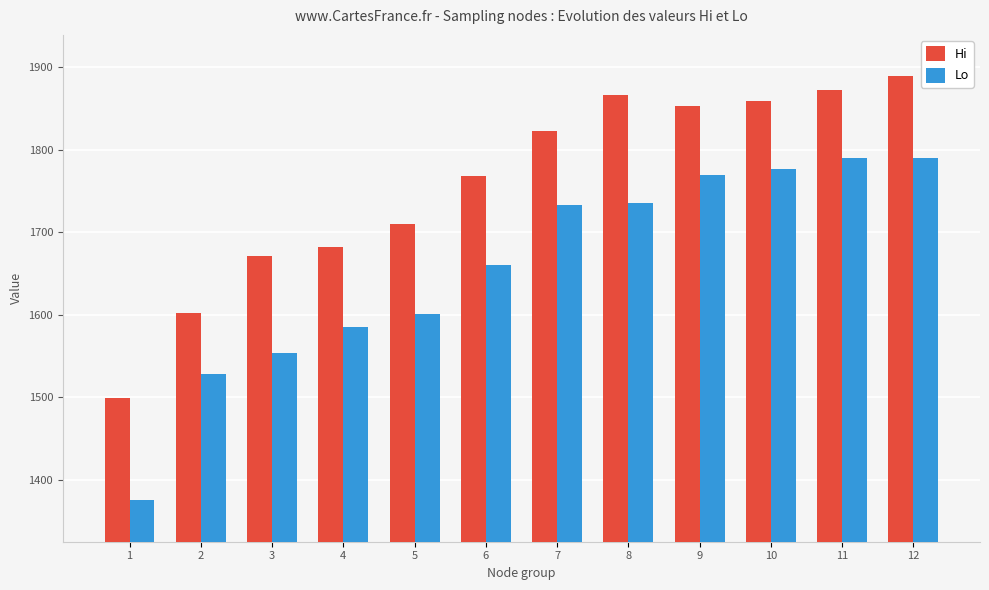

What is the value of the Hi bar at the 3rd from the left?

1671.1